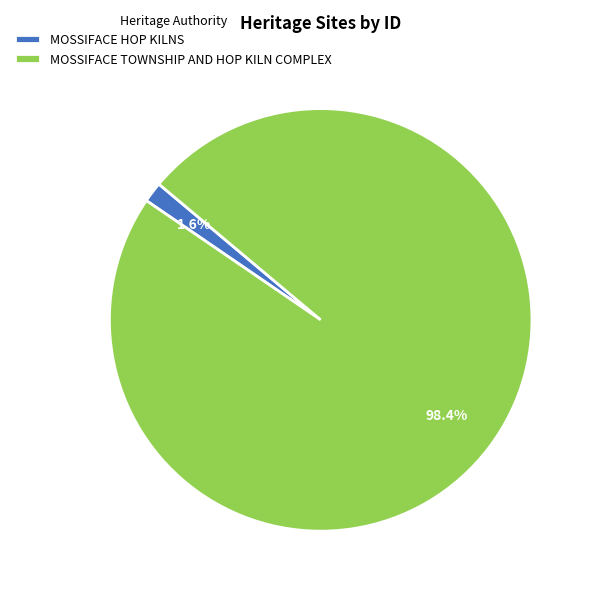

Does MOSSIFACE TOWNSHIP AND HOP KILN COMPLEX represent more than half of the total?

Yes